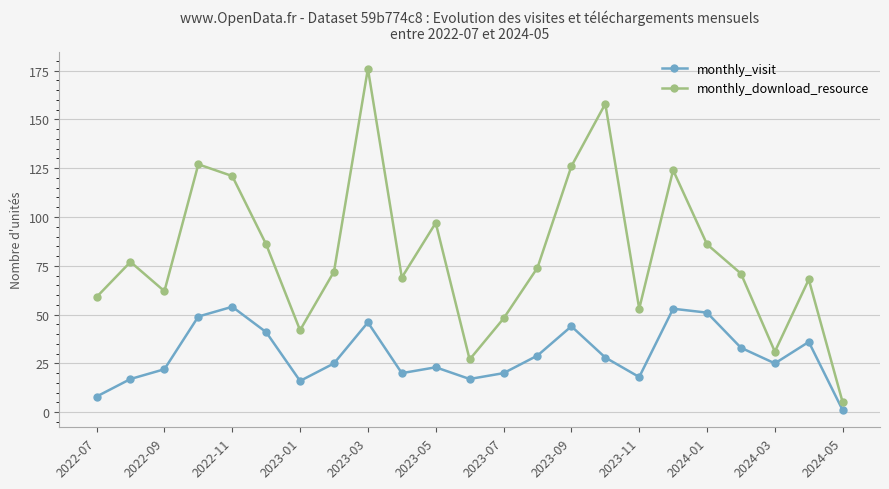

What is the difference between the maximum and minimum values in the monthly_download_resource series?

171